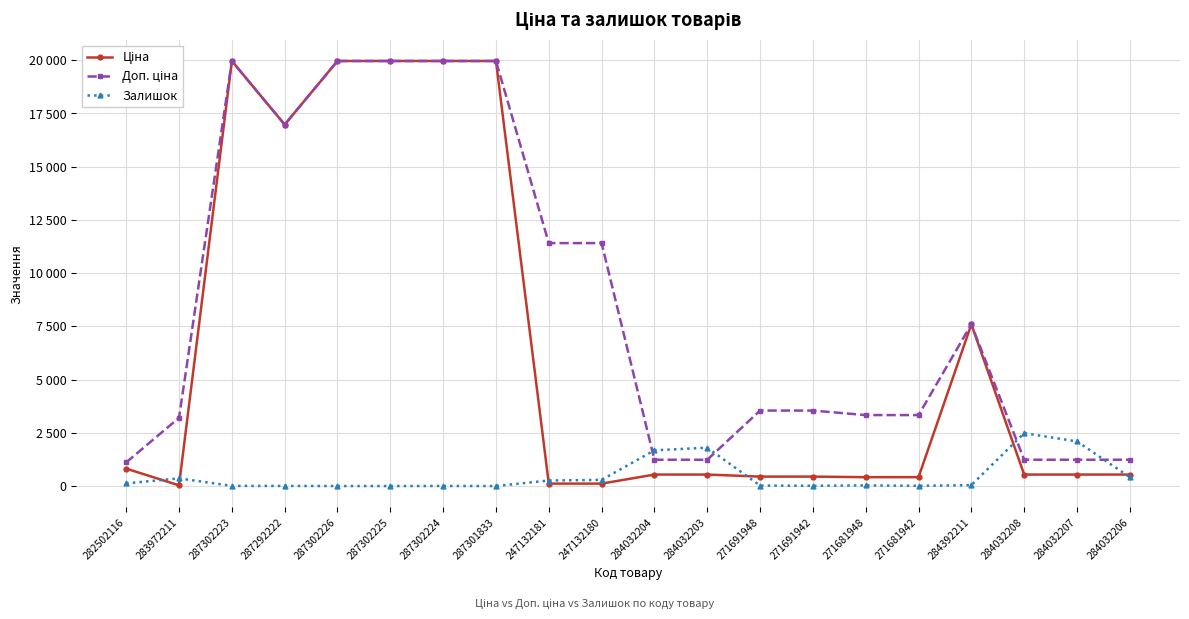

Which has a higher value, 284032207 or 282502116?

282502116